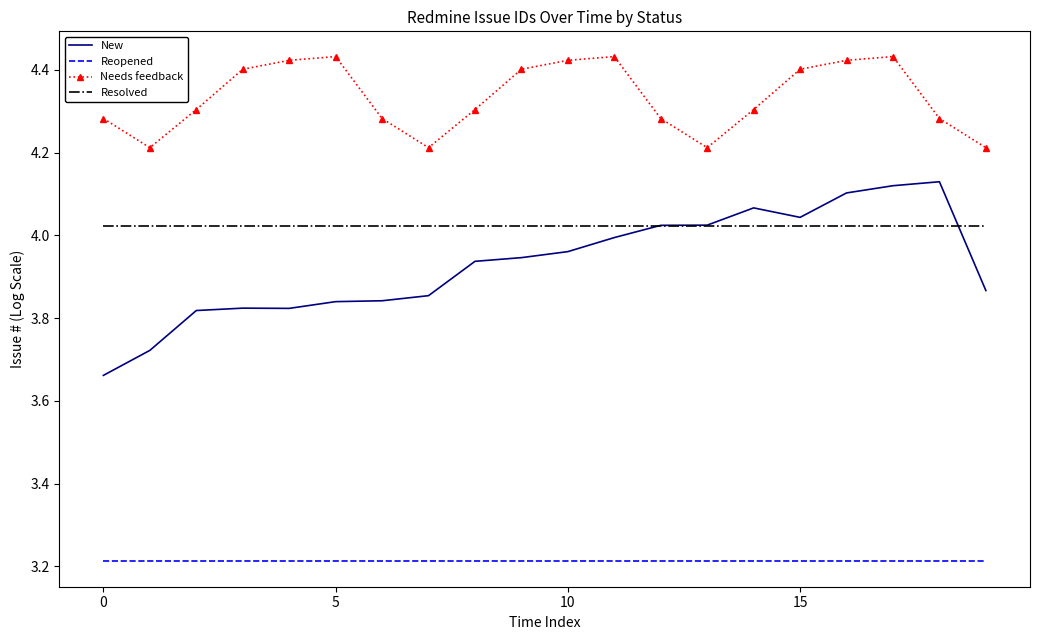

True or false: Reopened and New intersect in this chart.

False